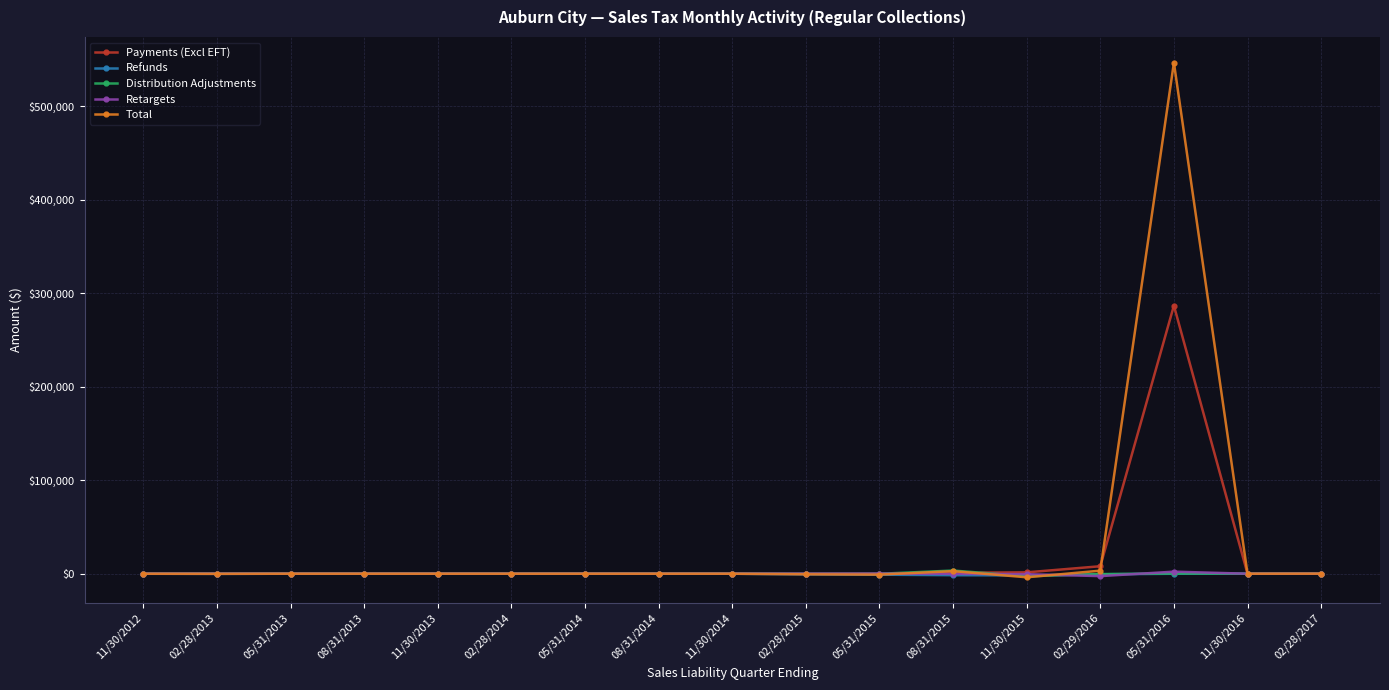

Where does the Distribution Adjustments series first go above -4?

02/28/2013